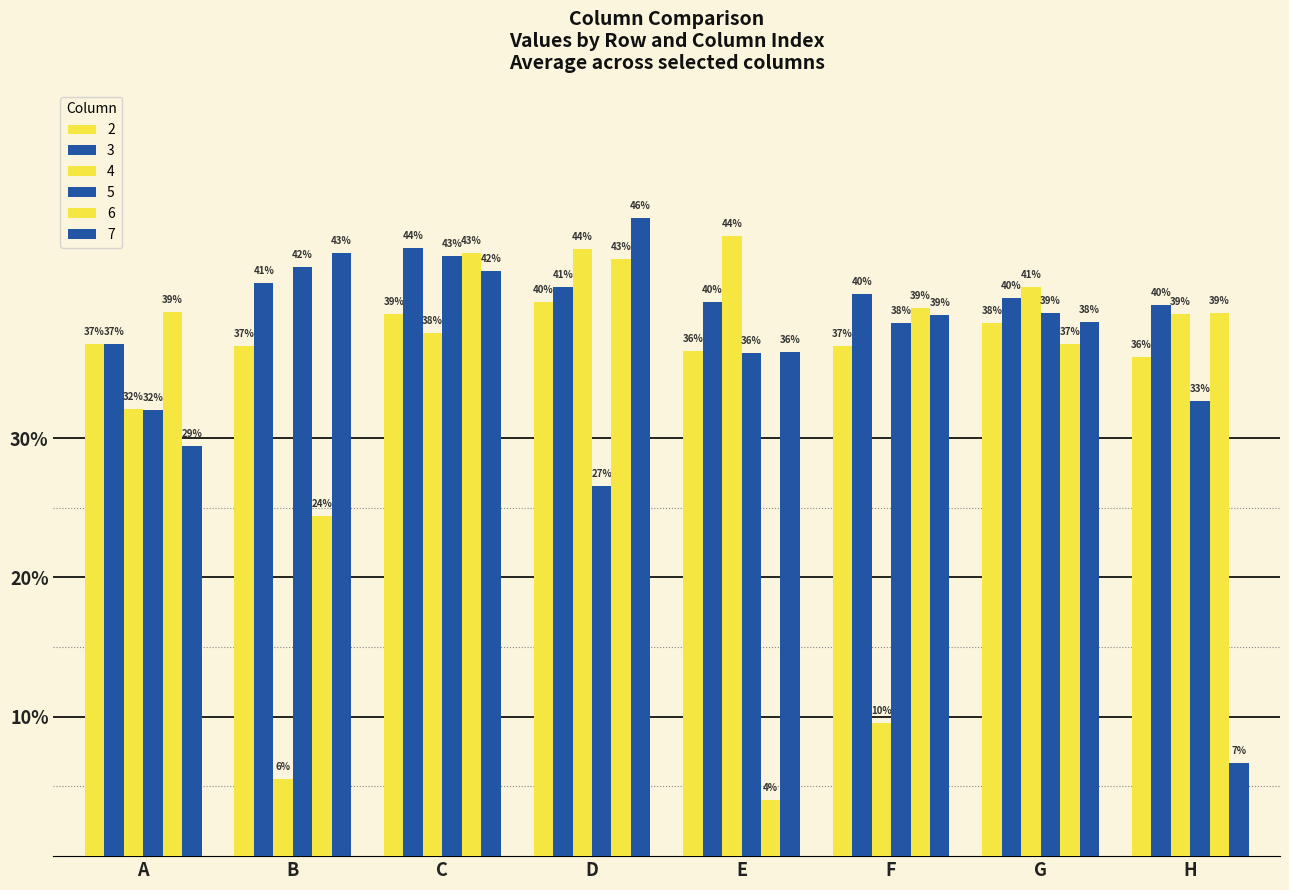

What is the value of the 5 bar at the 5th from the left?

0.4